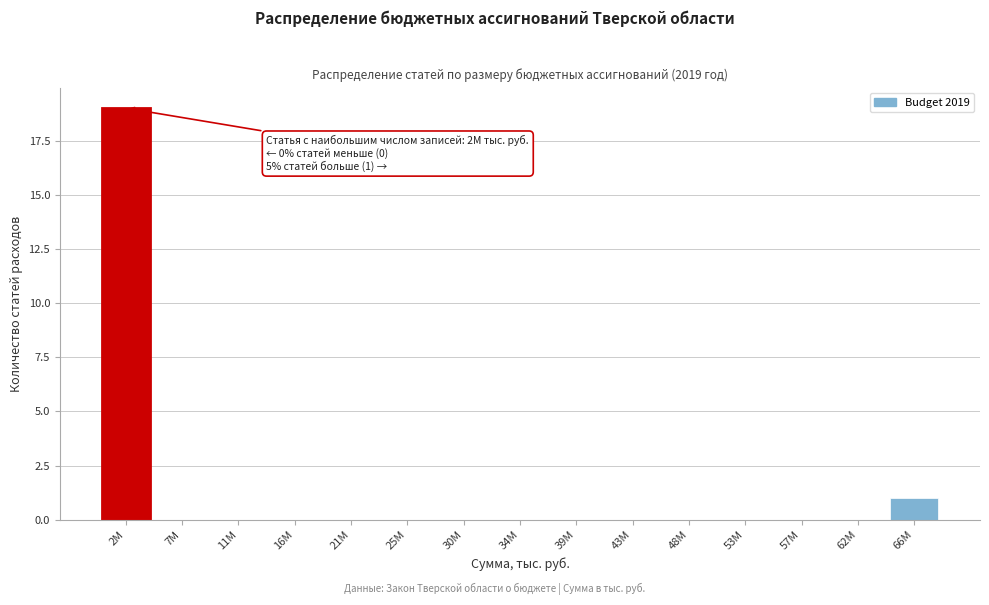

Reading left to right, what are all the values shown in this chart?

2M=19	7M=0	11M=0	16M=0	21M=0	25M=0	30M=0	34M=0	39M=0	43M=0	48M=0	53M=0	57M=0	62M=0	66M=1